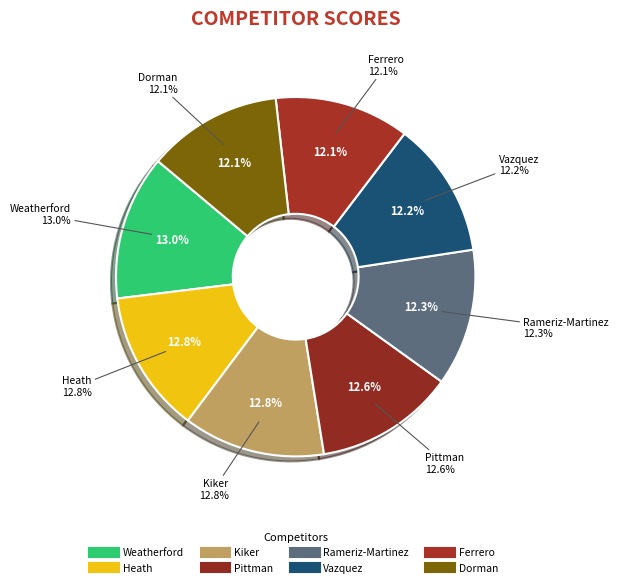

Rank the categories by value from lowest to highest.

Dorman, Ferrero, Vazquez, Rameriz-Martinez, Pittman, Kiker, Heath, Weatherford